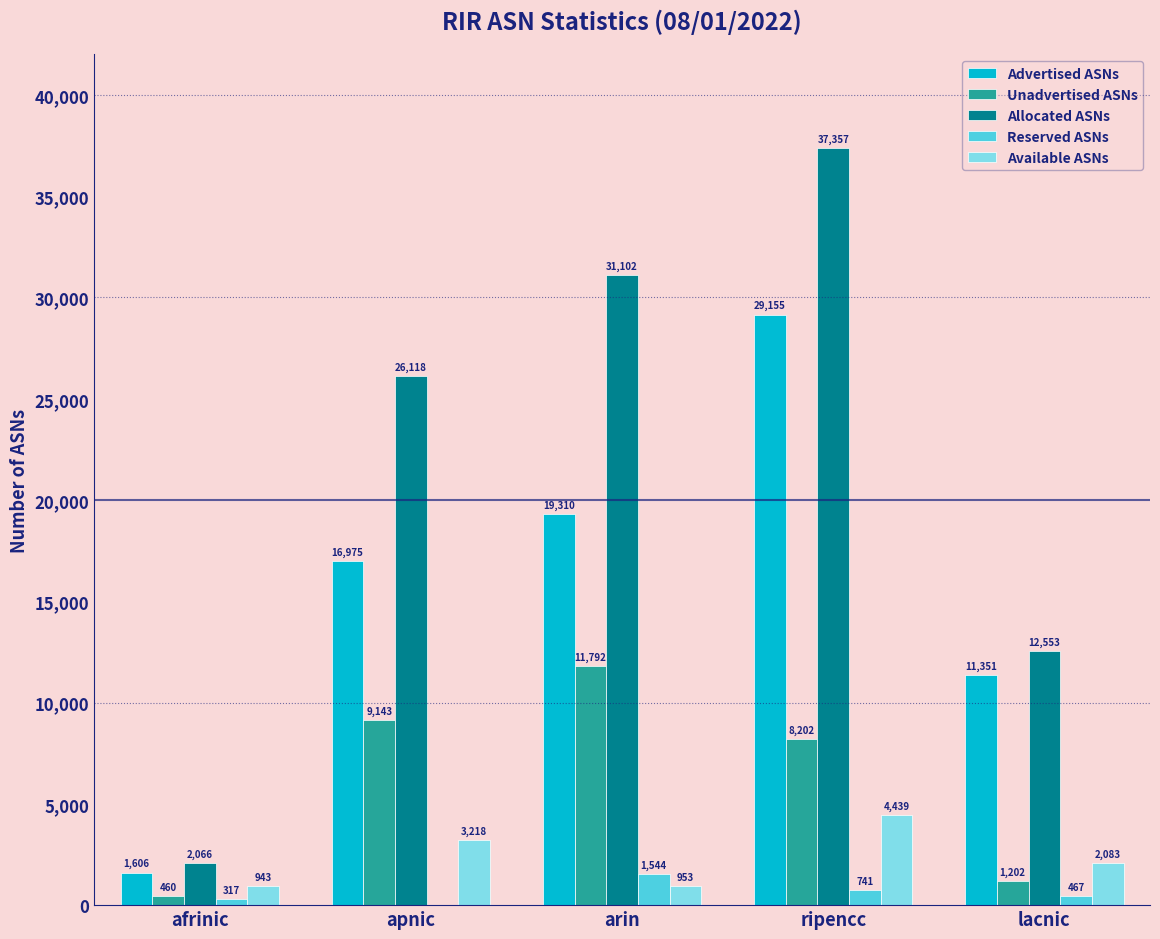

What is the sum of all Advertised ASNs values?

78397